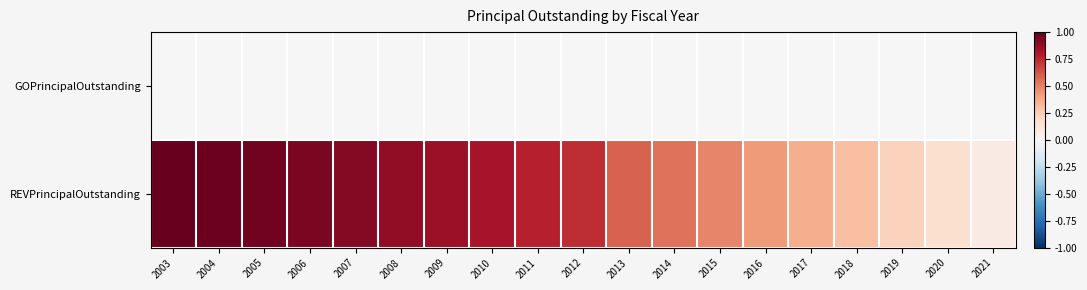

At 2017, list the series in order from smallest to largest.

GOPrincipalOutstanding, REVPrincipalOutstanding